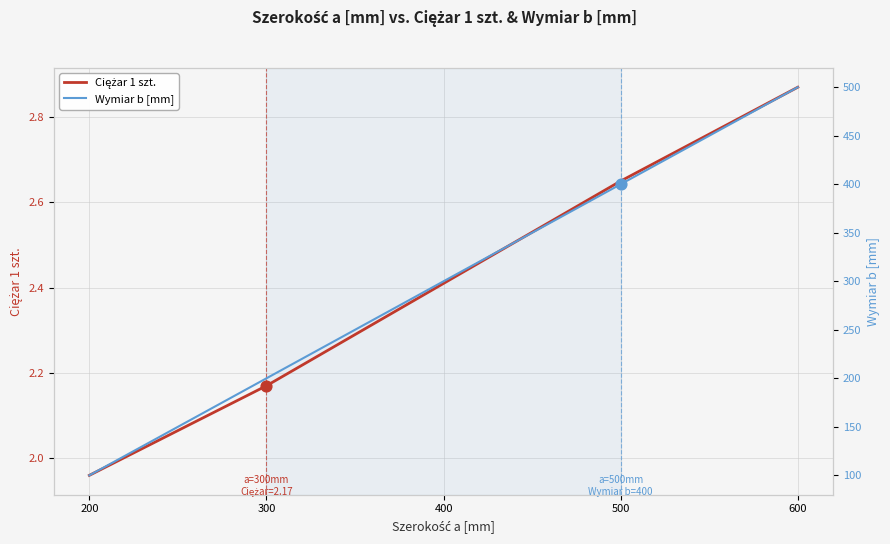

At which category is the sum across all series the highest?

600